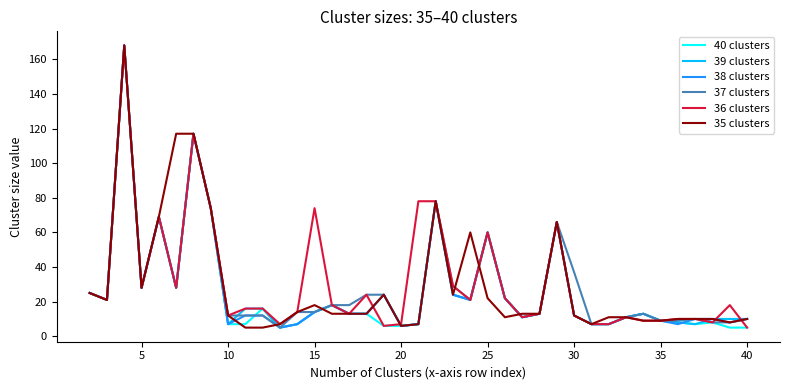

What is the minimum value for 39 clusters?

5